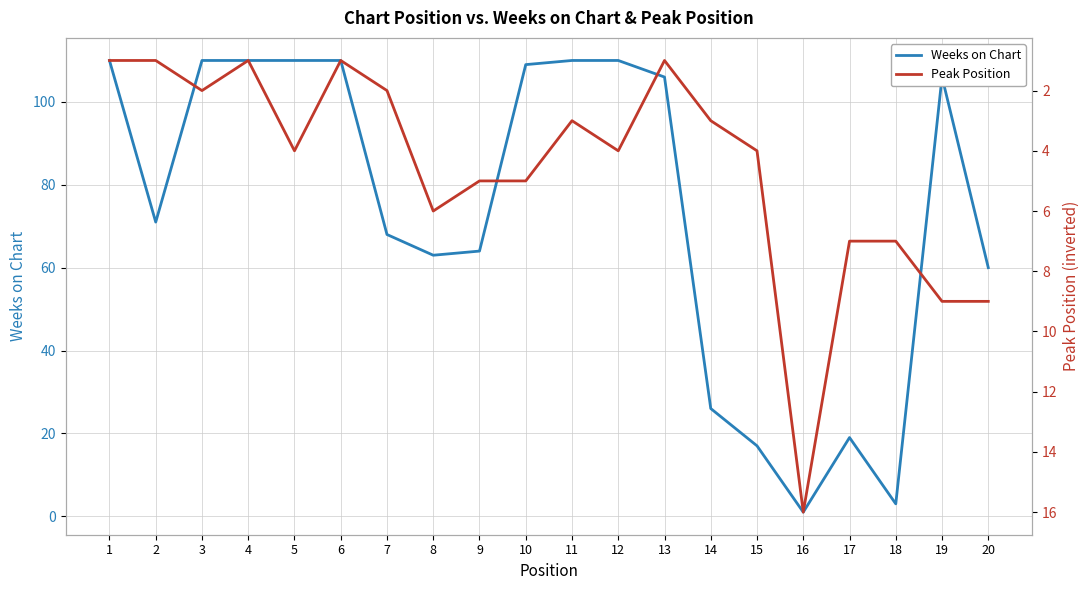

What are all the series names shown in the legend?

Weeks on Chart, Peak Position